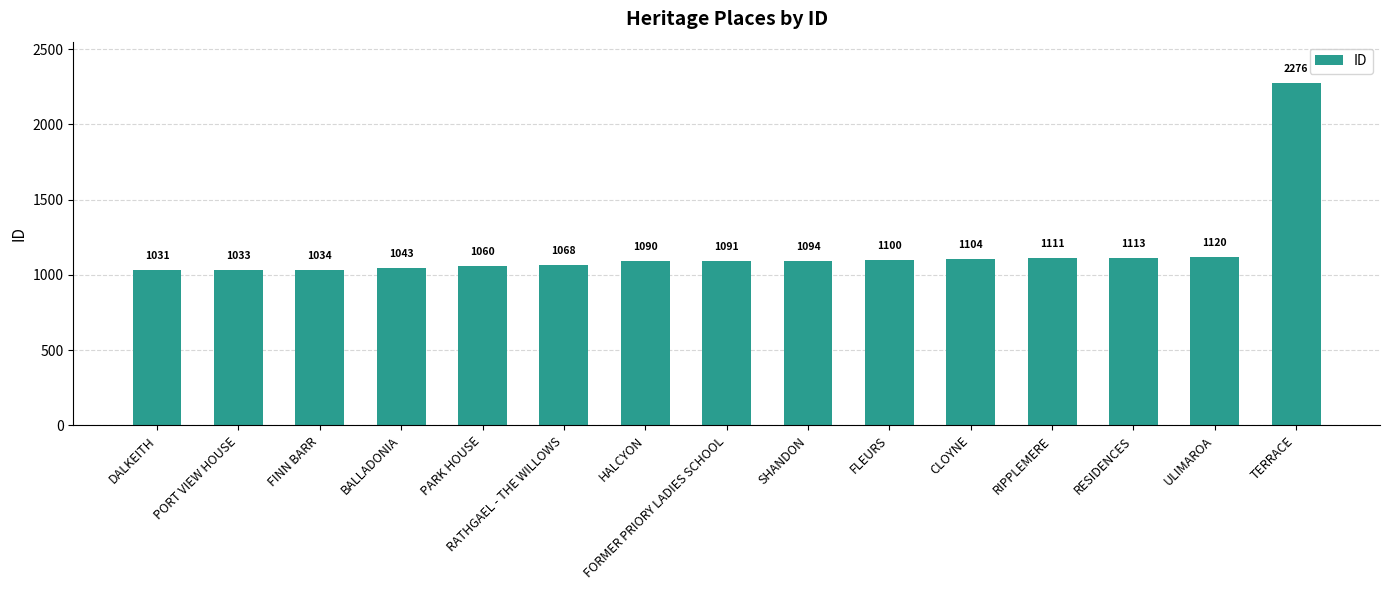

What is the ratio of the value at BALLADONIA to the value at FINN BARR?

1.0